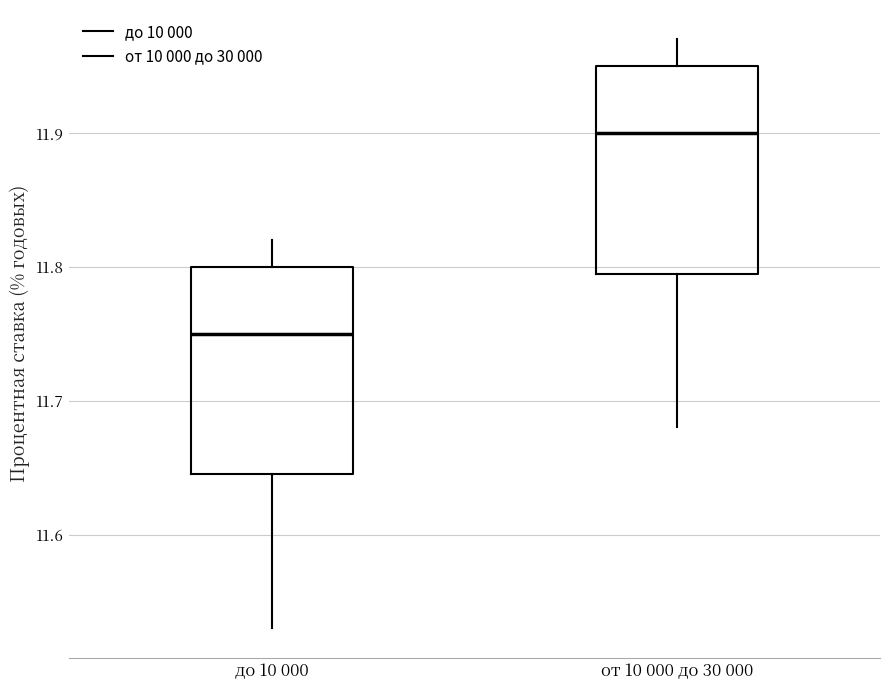

Which box has the lowest median line?

до 10 000